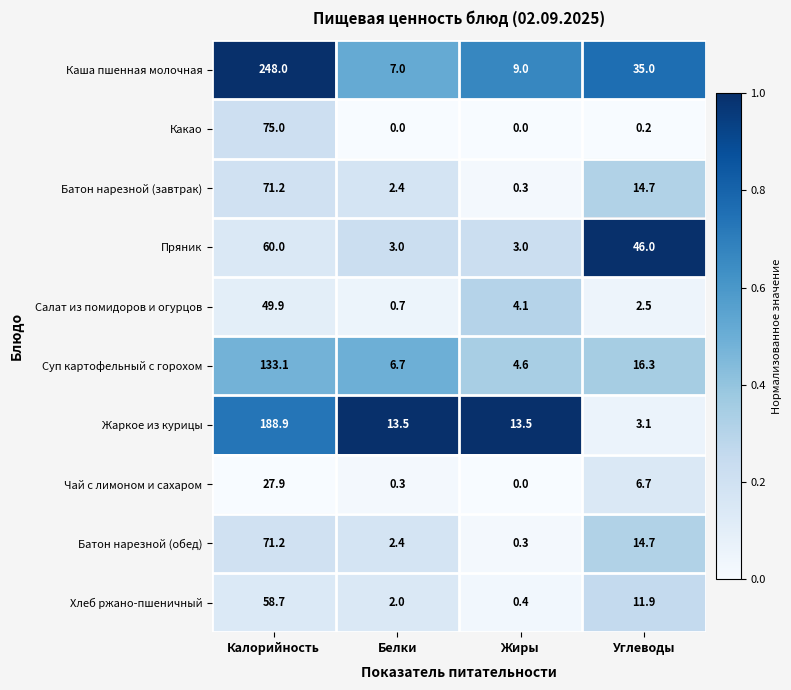

What is the sum of the Жаркое из курицы values at Жиры and Углеводы?

16.6